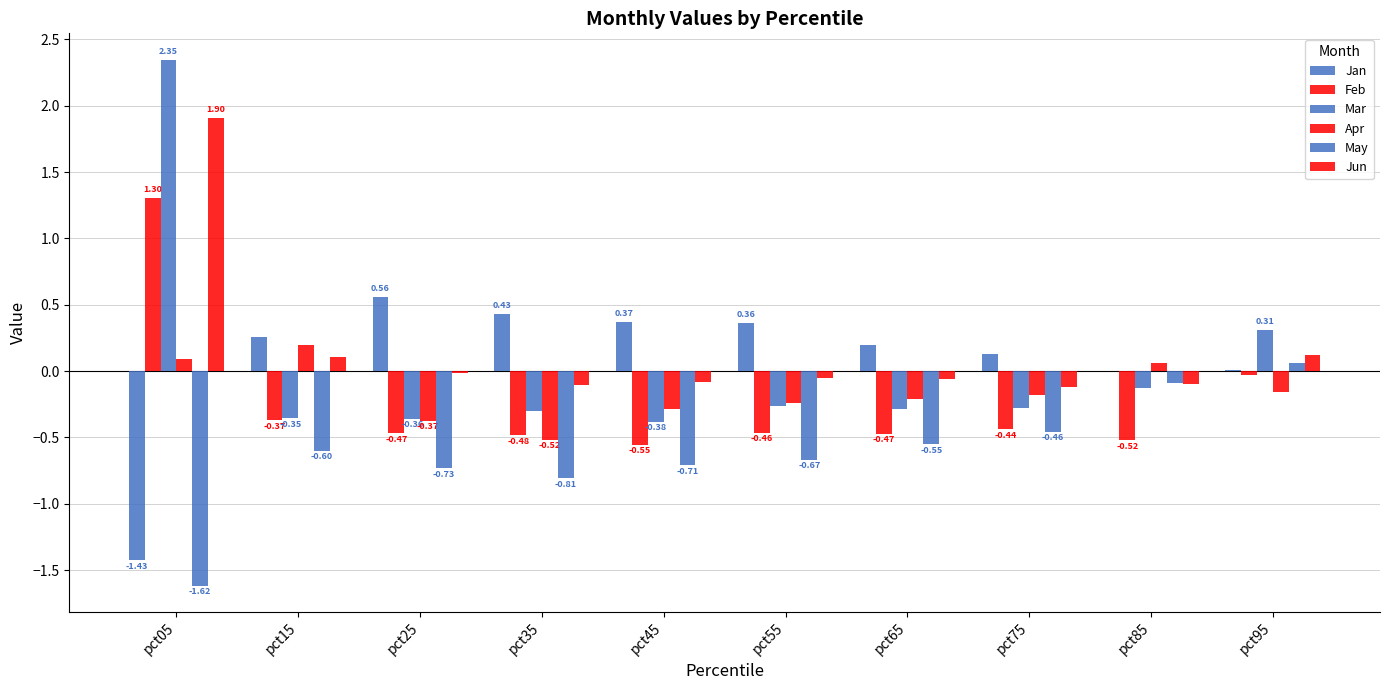

Which series has the largest total across all categories?

Jun